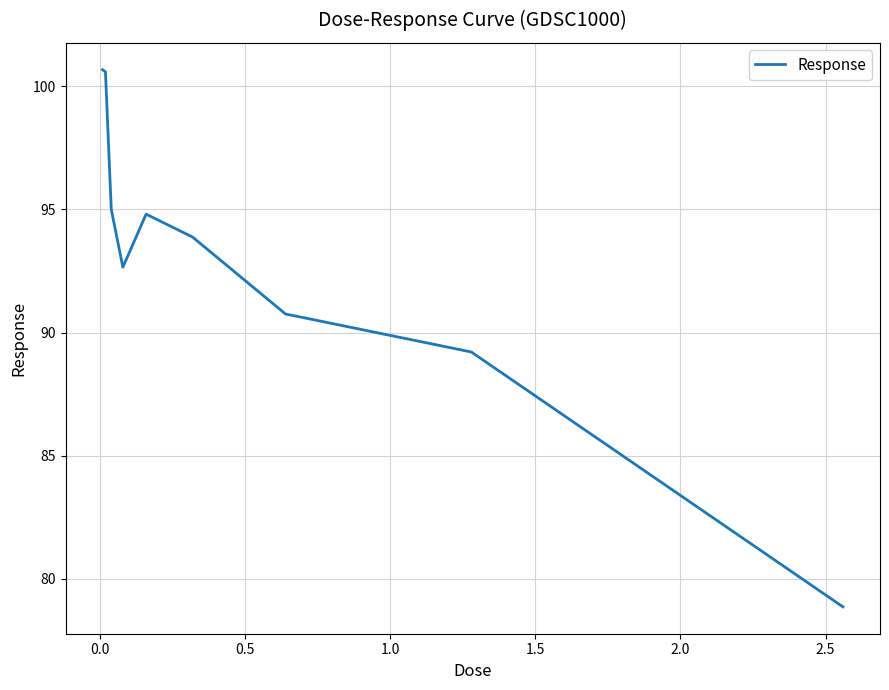

What is the smallest value displayed?

78.9